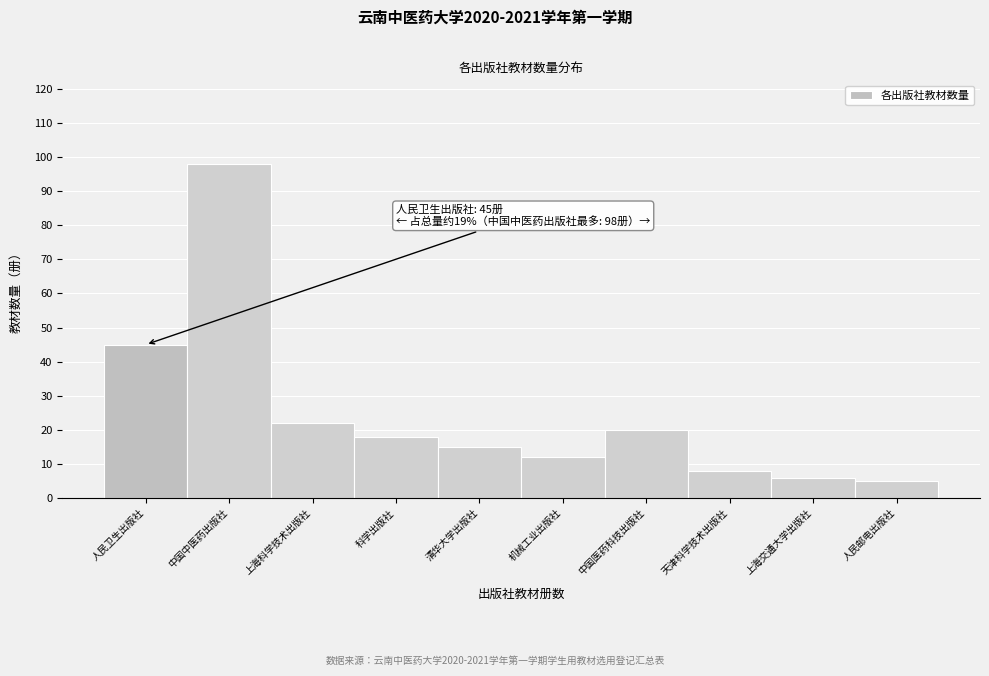

Reading right to left, what are all the values shown in this chart?

人民邮电出版社=5	上海交通大学出版社=6	天津科学技术出版社=8	中国医药科技出版社=20	机械工业出版社=12	清华大学出版社=15	科学出版社=18	上海科学技术出版社=22	中国中医药出版社=98	人民卫生出版社=45